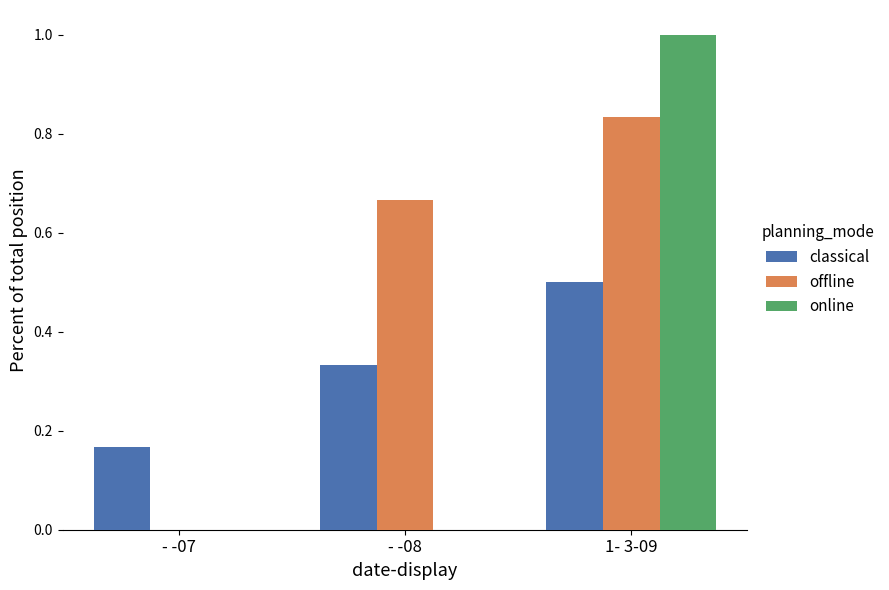

Which series changed the most between - -08 and 1- 3-09?

online